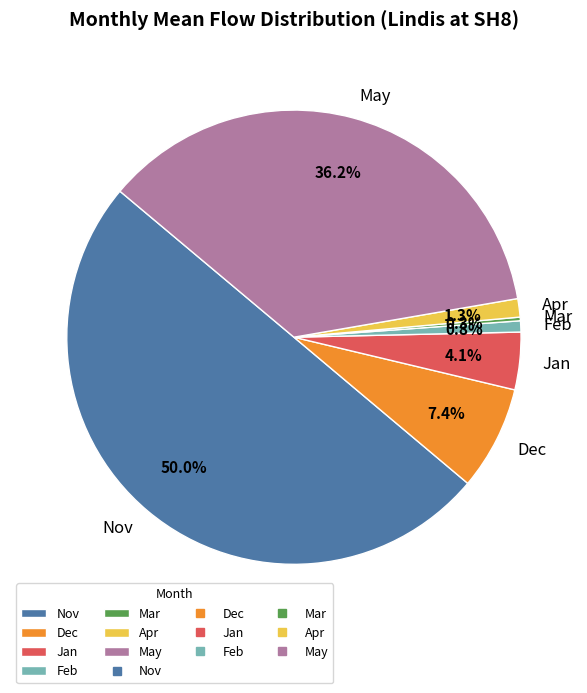

Does Jan account for over 50% of the chart?

No